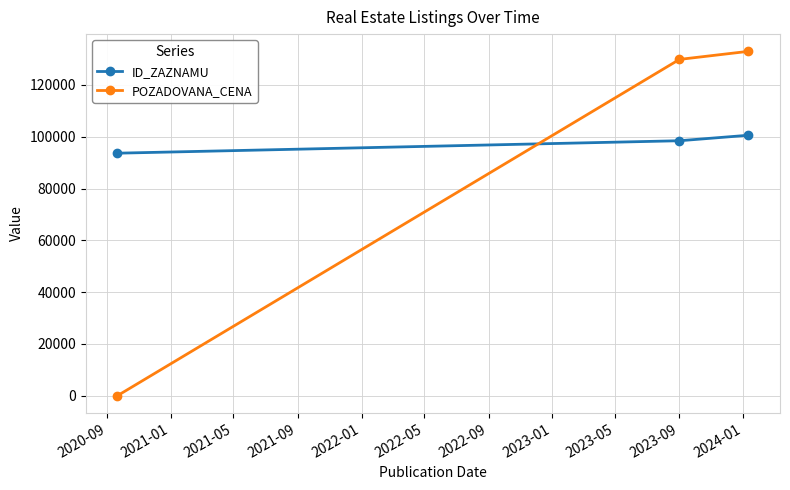

At how many categories does at least one series exceed 50237?

3